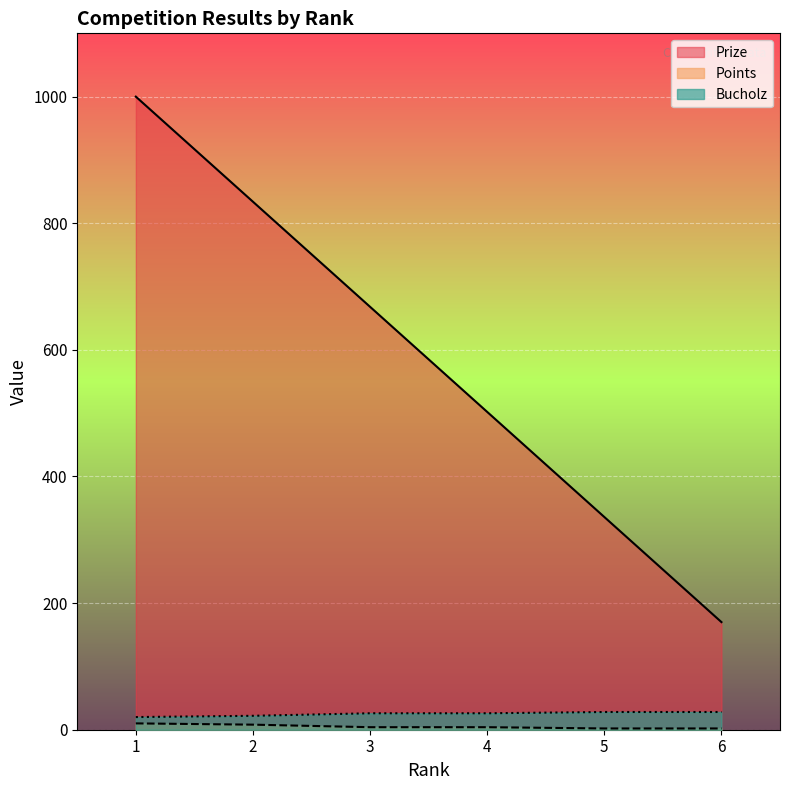

Reading left to right, transcribe all the data shown in this chart.

Prize: 1000	834	668	502	336	170
Points: 10	8	4	4	2	2
Bucholz: 20	22	26	26	28	28